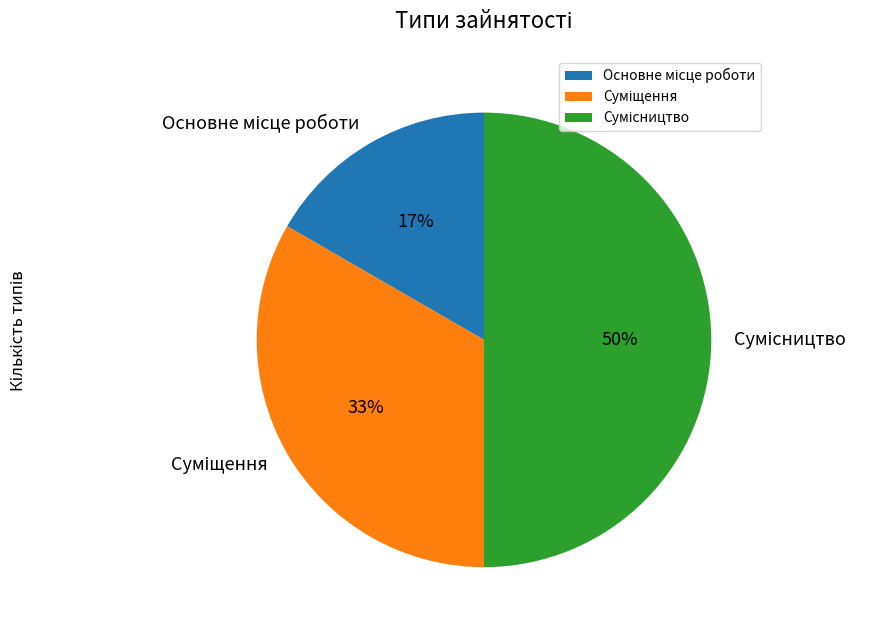

To the nearest percent, what is the average slice percentage?

33%